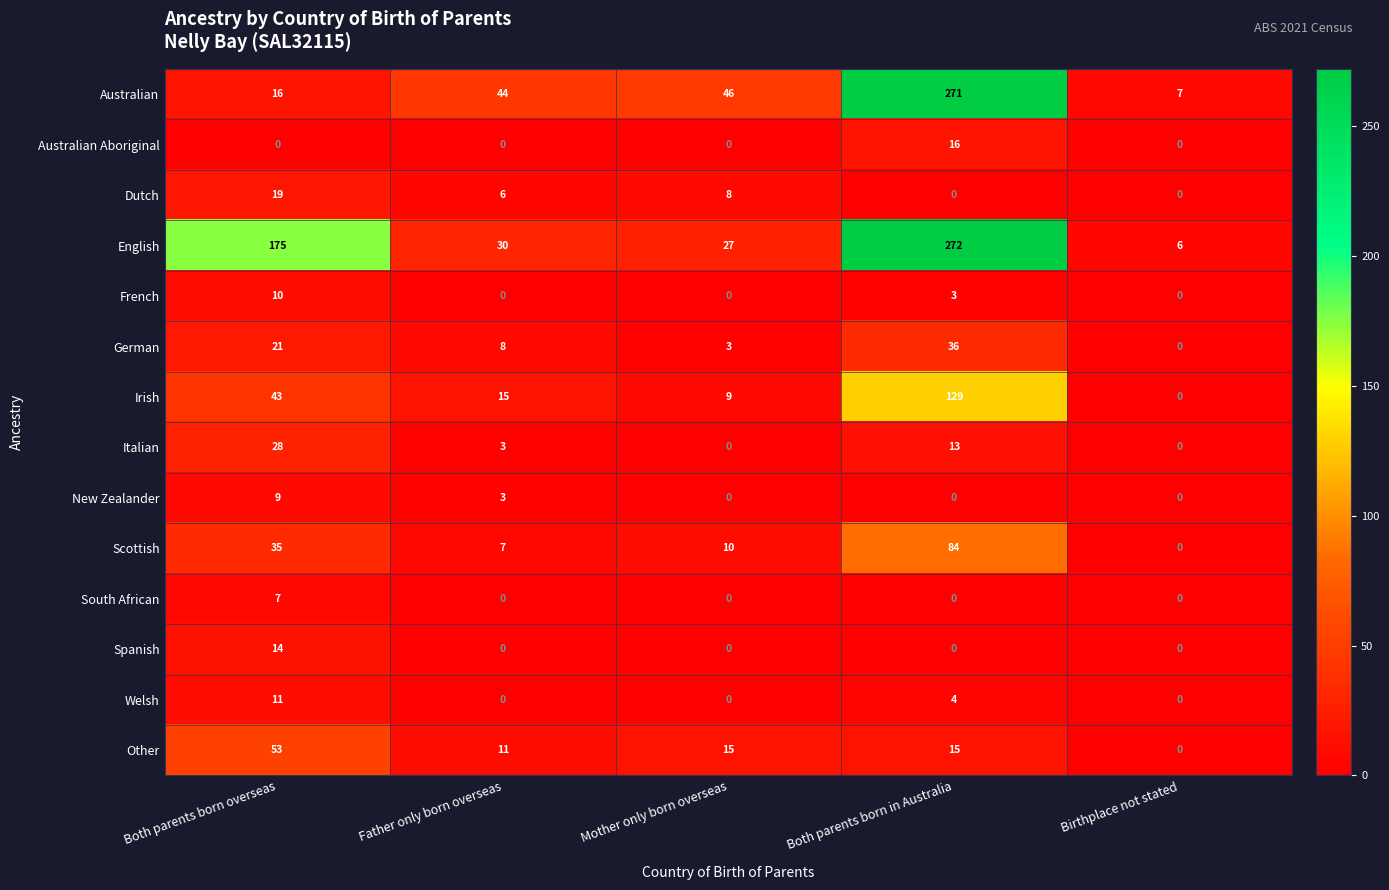

True or false: New Zealander has a value of 5 at Both parents born overseas.

False